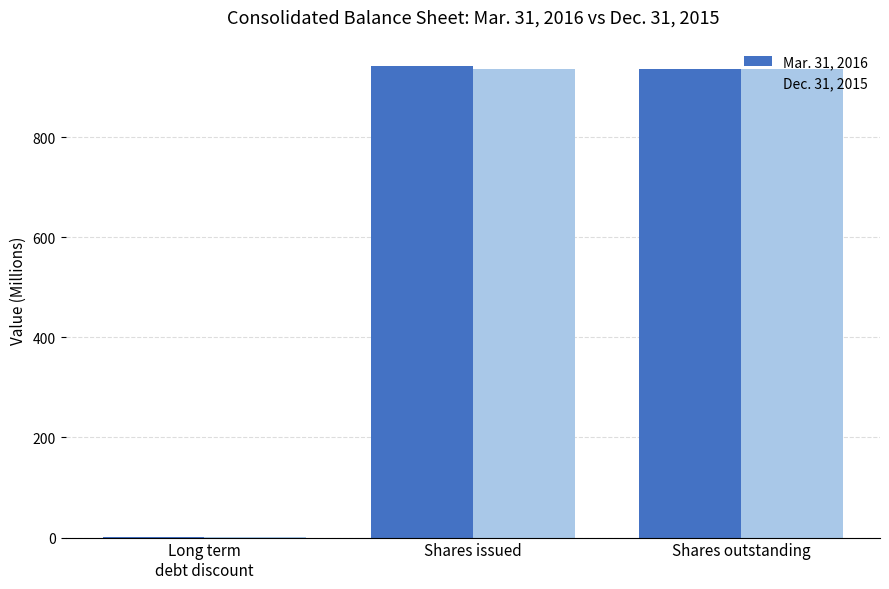

What is the average value of the Mar. 31, 2016 series?

626.1